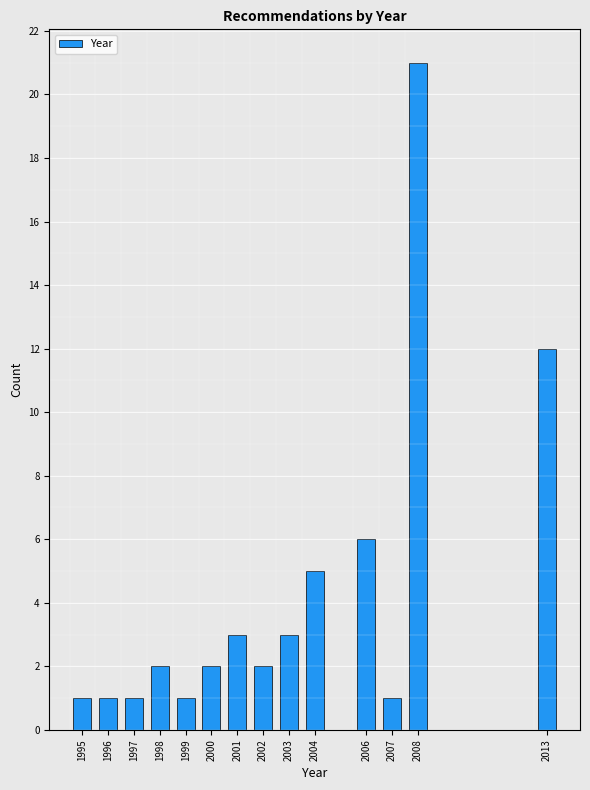

Reading left to right, transcribe all the data shown in this chart.

1995=1	1996=1	1997=1	1998=2	1999=1	2000=2	2001=3	2002=2	2003=3	2004=5	2006=6	2007=1	2008=21	2013=12